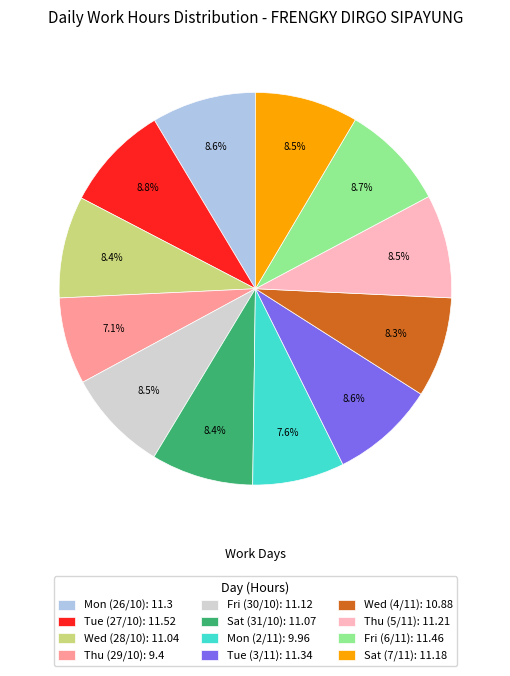

Does Mon (26/10) represent more than half of the total?

No